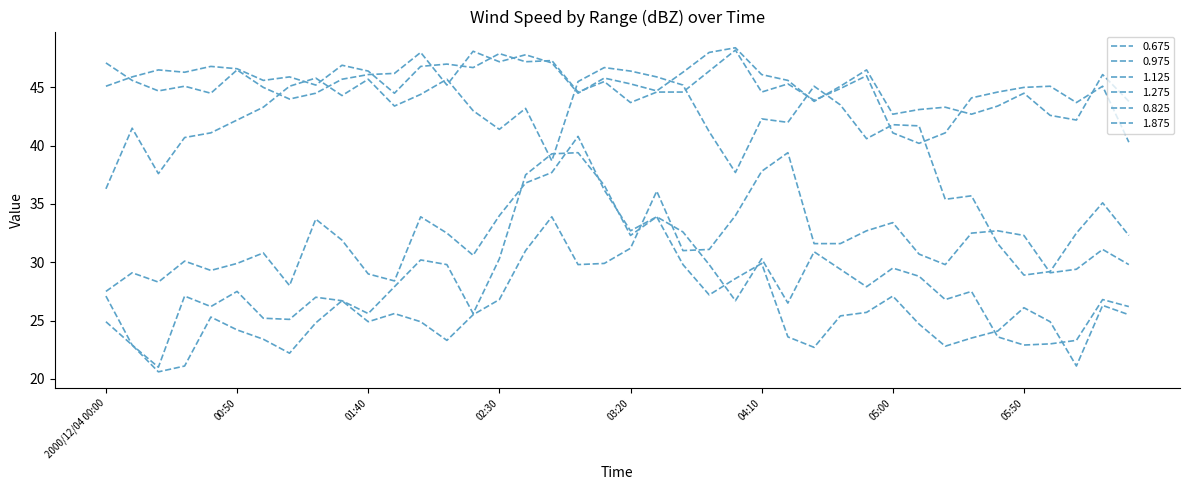

How many lines are shown in the chart?

6